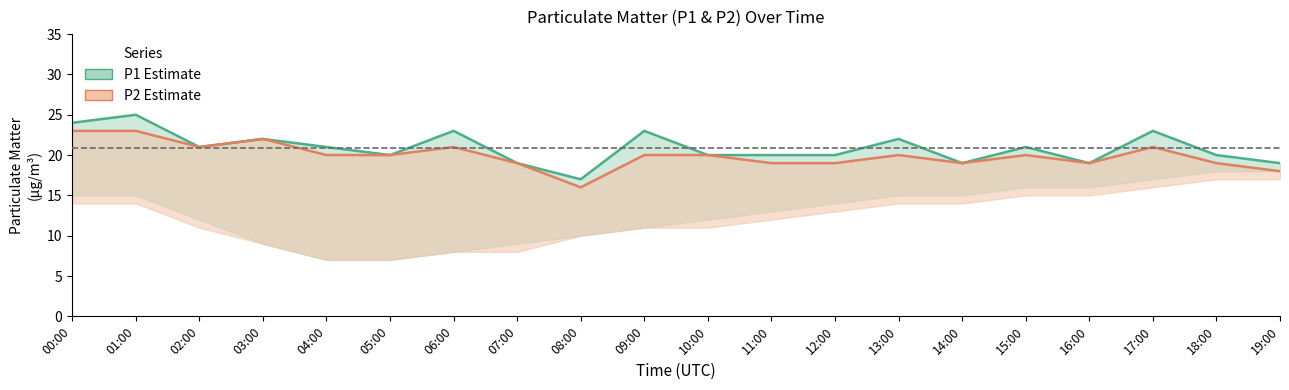

At which label does P2 first exceed 20?

00:00